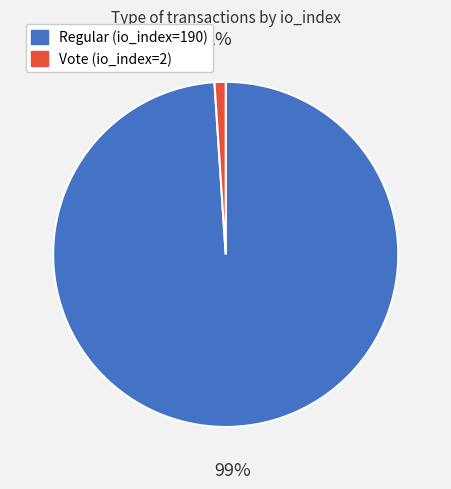

How many segments does this pie chart have?

2